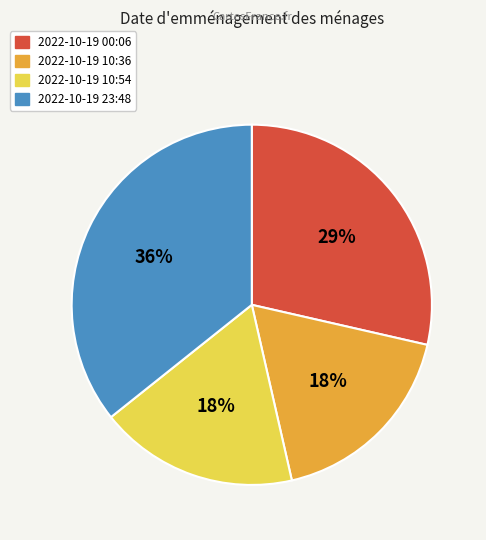

To the nearest percent, what is the average slice percentage?

25%